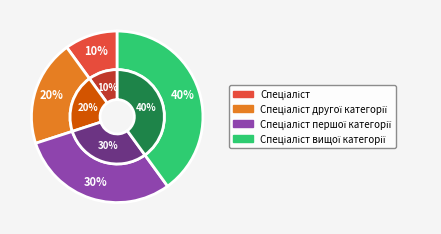

Does Спеціаліст першої категорії account for over 50% of the chart?

No